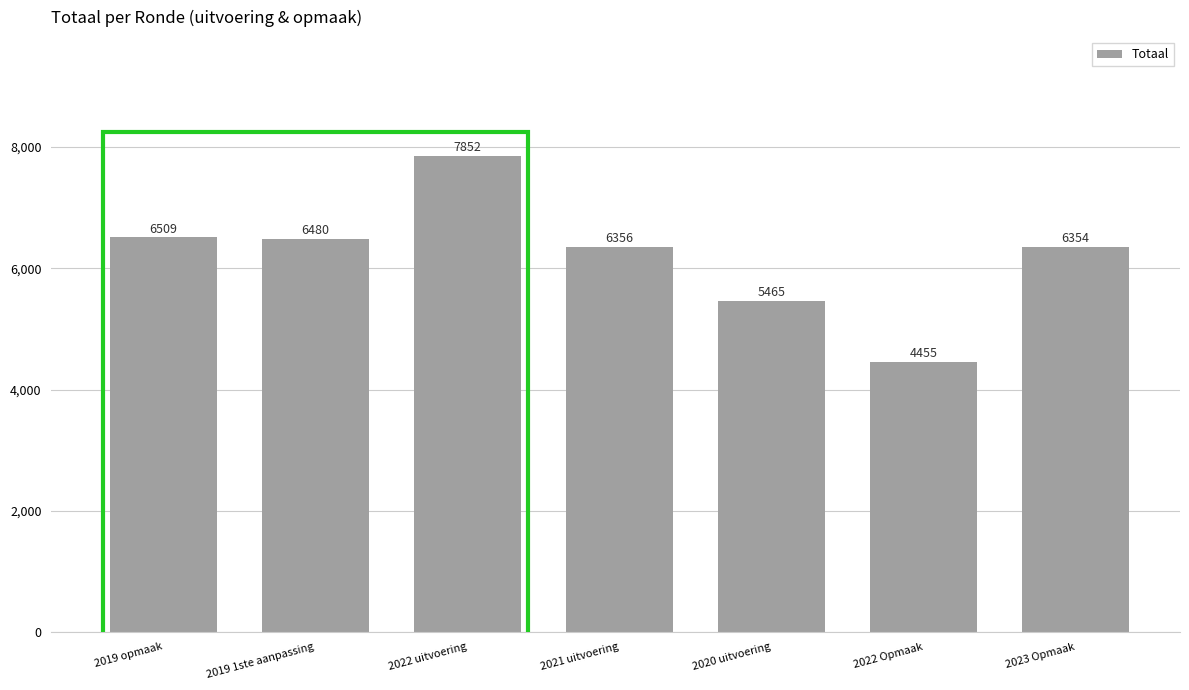

What is the difference between the maximum and minimum values?

3397